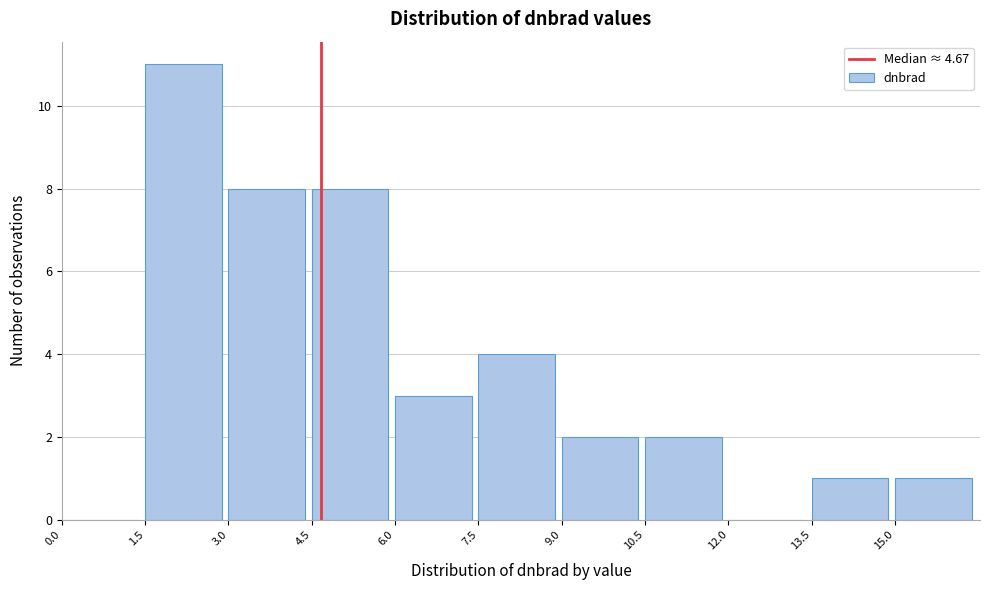

Reading left to right, list every bar in this chart as the range it spans on the x-axis followed by its height. Neither the bar edges nor the heights are printed on the chart, so give them approximately, as read against the axes.

0.0 to 1.5: 0
1.5 to 3.0: 11
3.0 to 4.5: 8
4.5 to 6.0: 8
6.0 to 7.5: 3
7.5 to 9.0: 4
9.0 to 10.5: 2
10.5 to 12.0: 2
12.0 to 13.5: 0
13.5 to 15.0: 1
15.0 to 16.5: 1